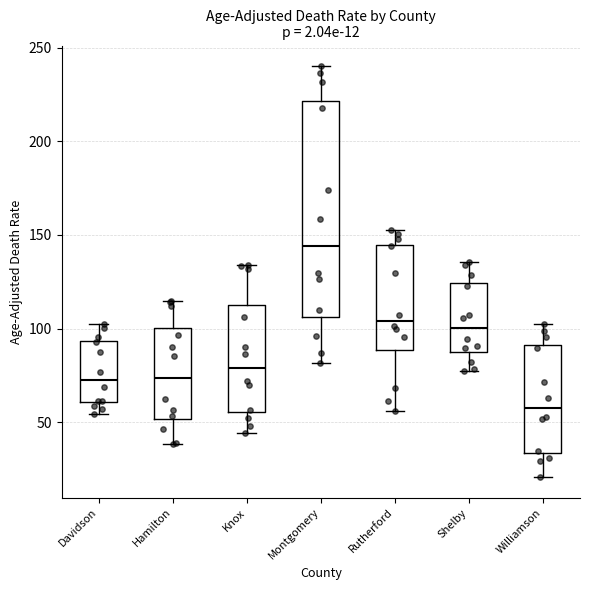

Which box has the lowest median line?

Williamson